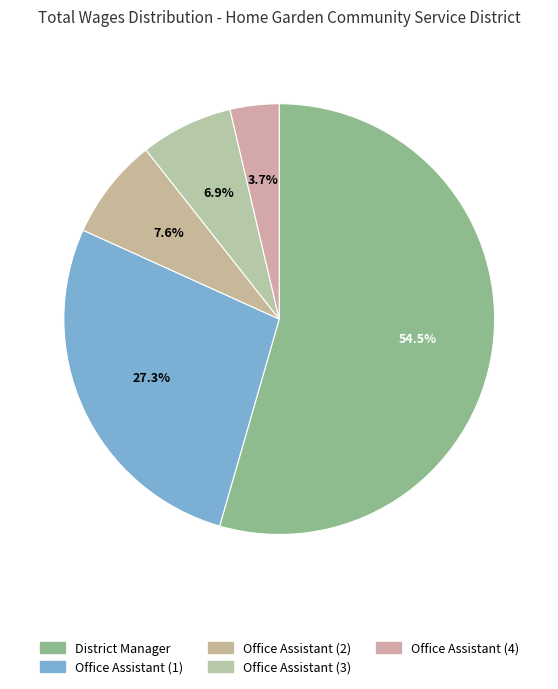

What portion of the pie excludes District Manager?

45.5%